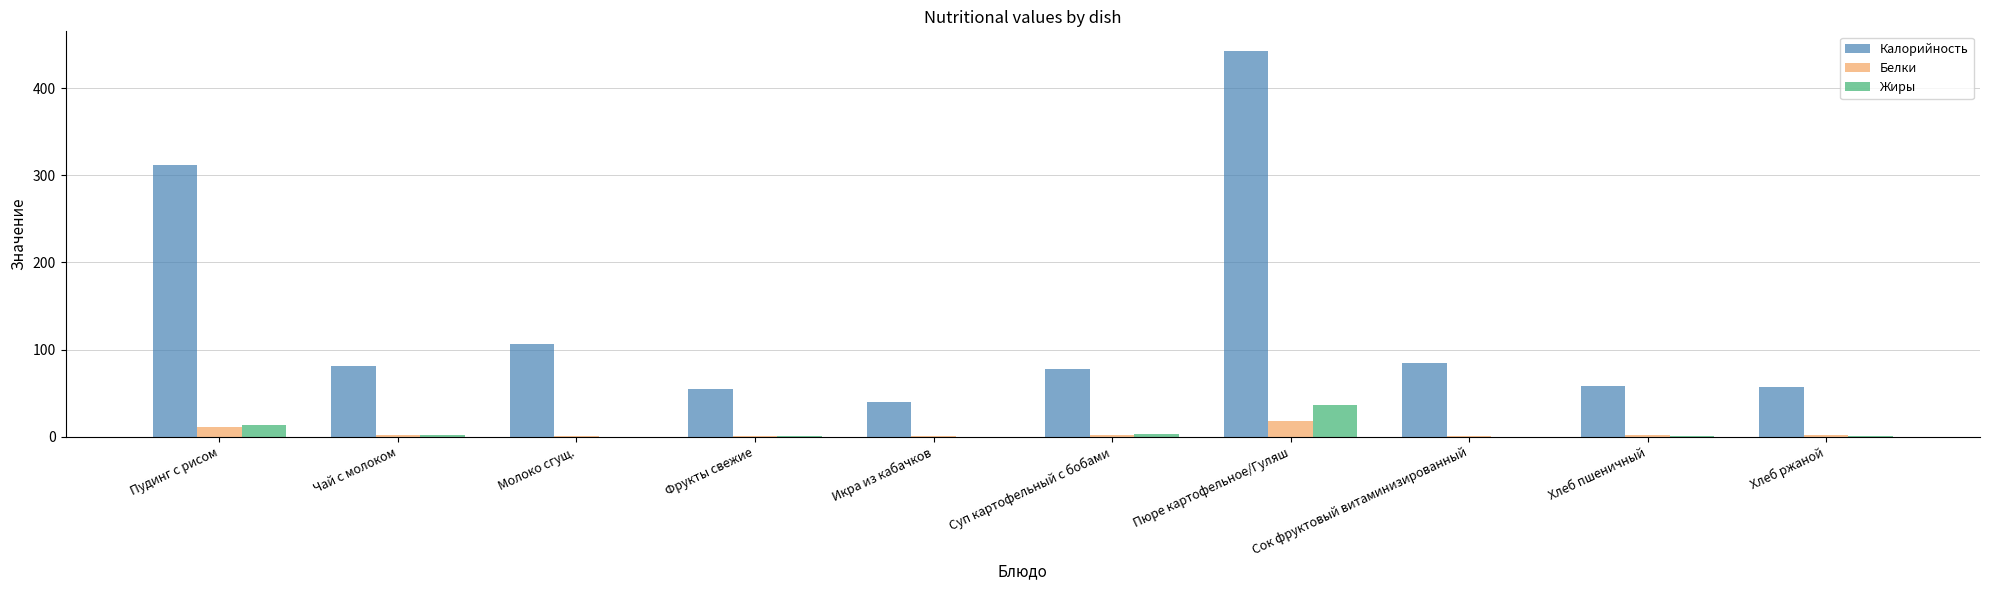

True or false: Калорийность has a value of 443.3 at Пюре картофельное/Гуляш.

True